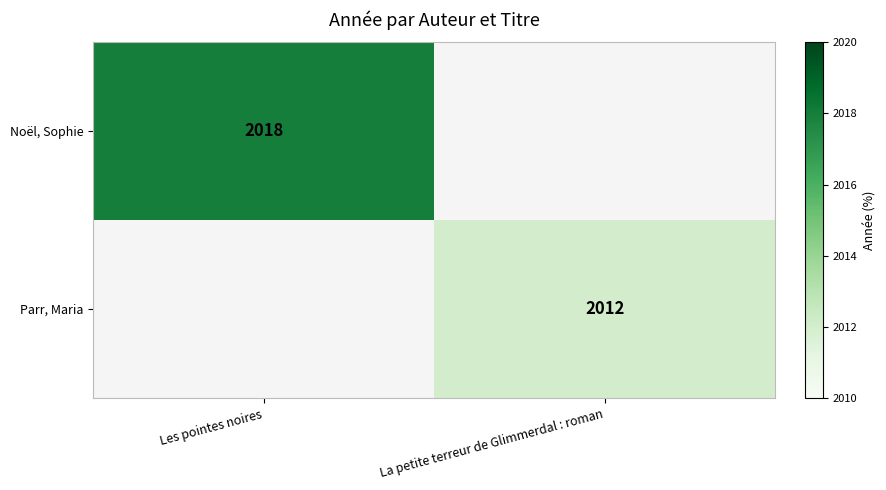

At which category does the chart reach its peak across all series?

Les pointes noires